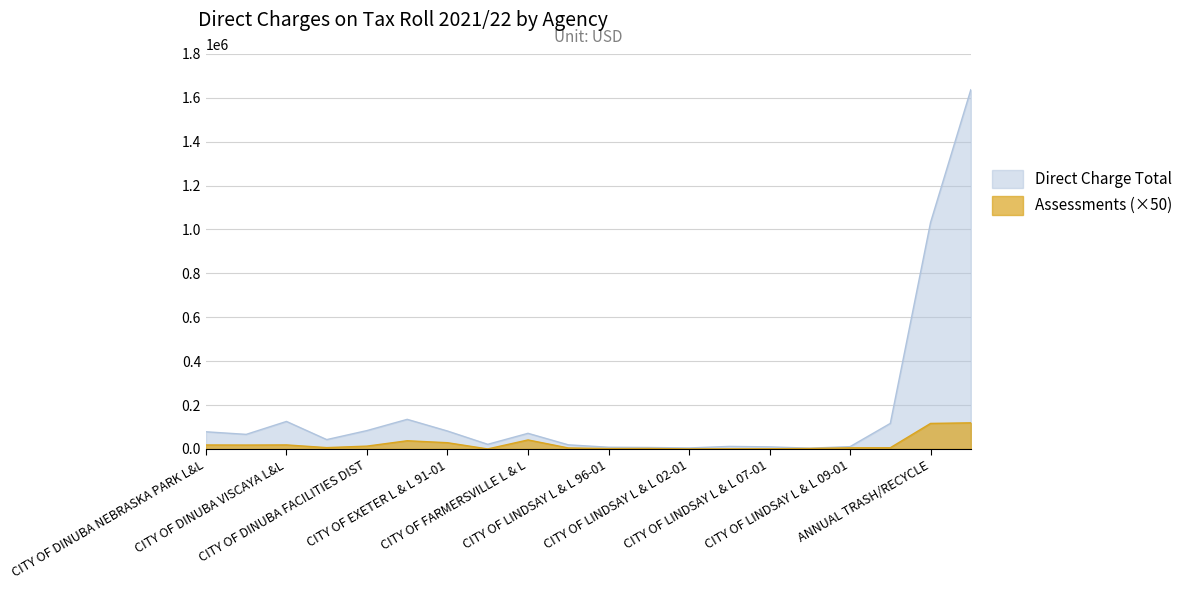

What is the difference between the highest and lowest values at CITY OF LINDSAY L & L 09-01?

5250.0